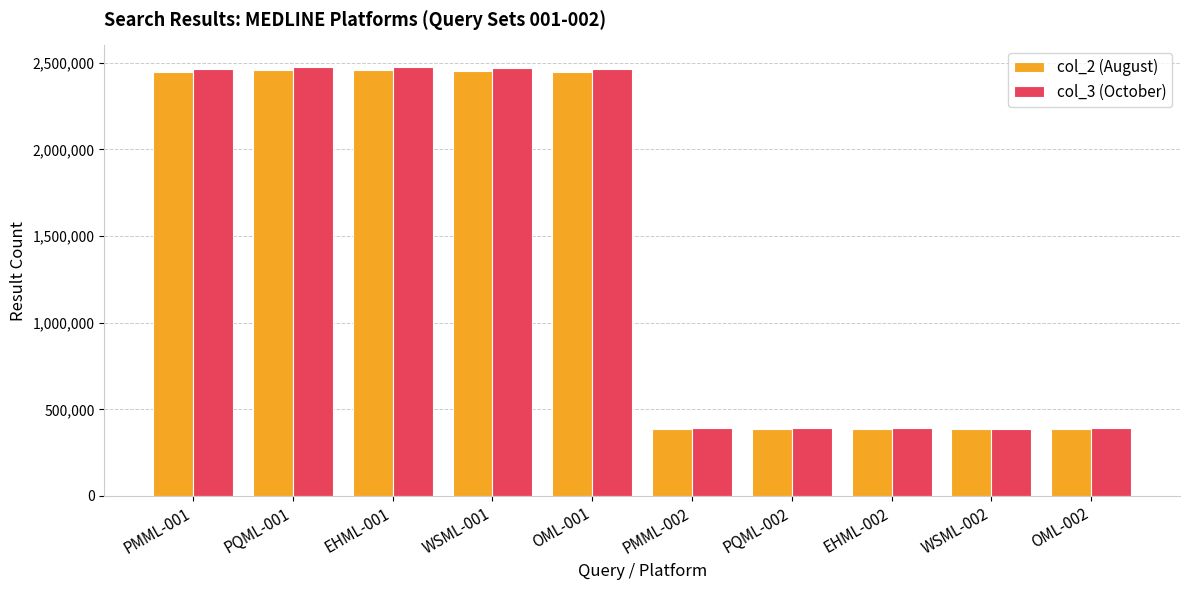

The col_2 (August) series shows 386955 at EHML-002. True or false?

True